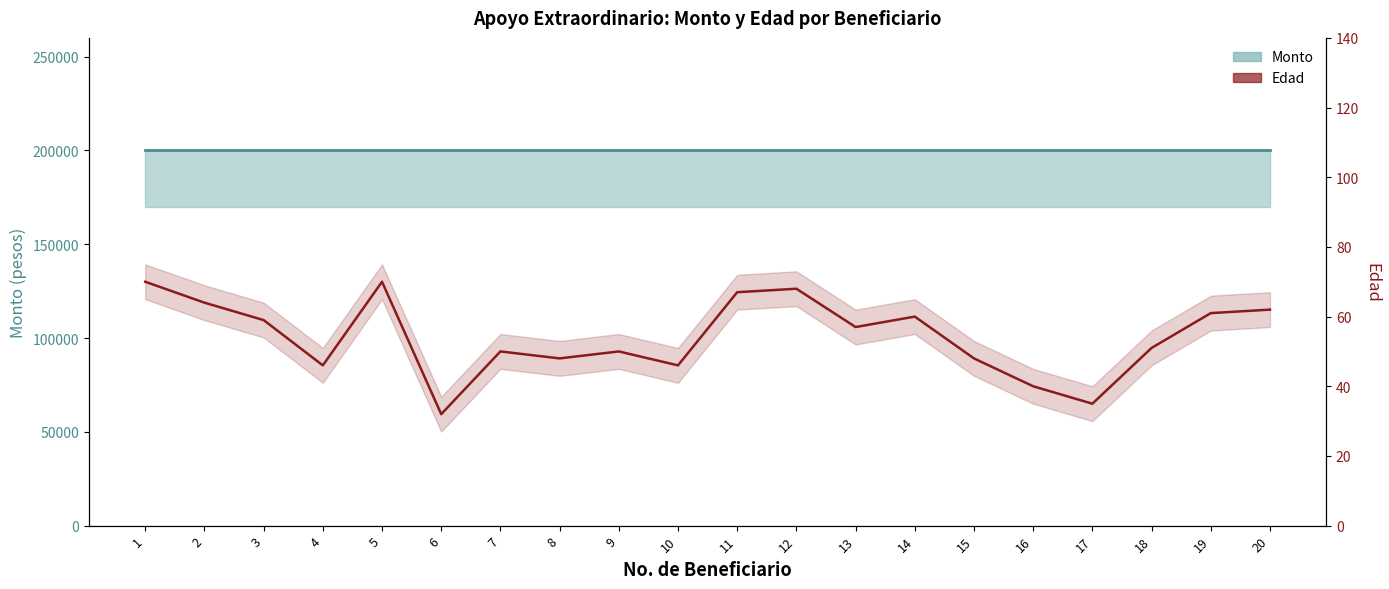

How many lines are shown in the chart?

1